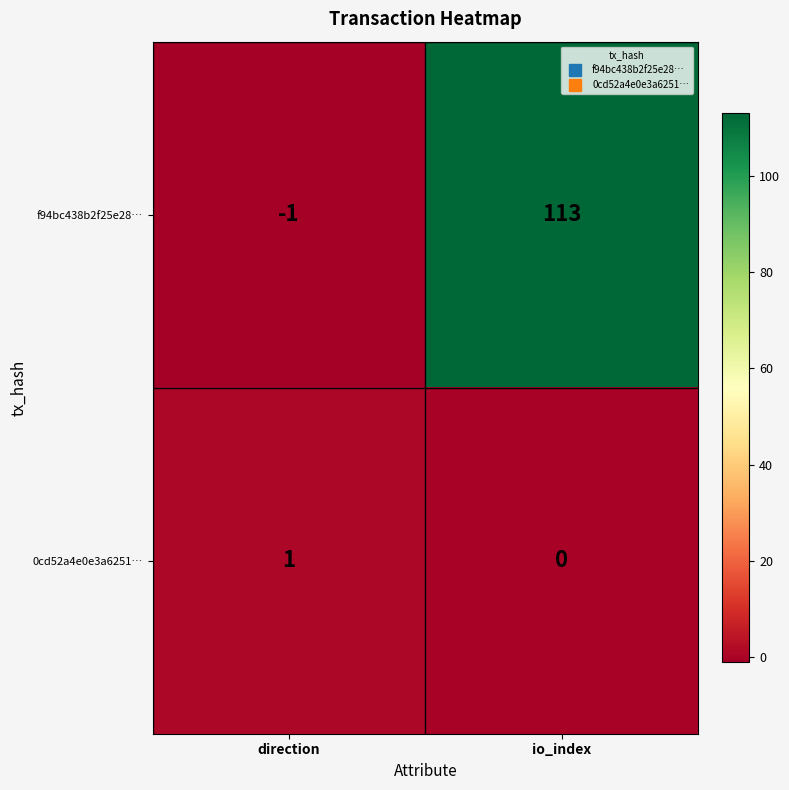

At direction, list the series in order from smallest to largest.

f94bc438b2f25e28…, 0cd52a4e0e3a6251…